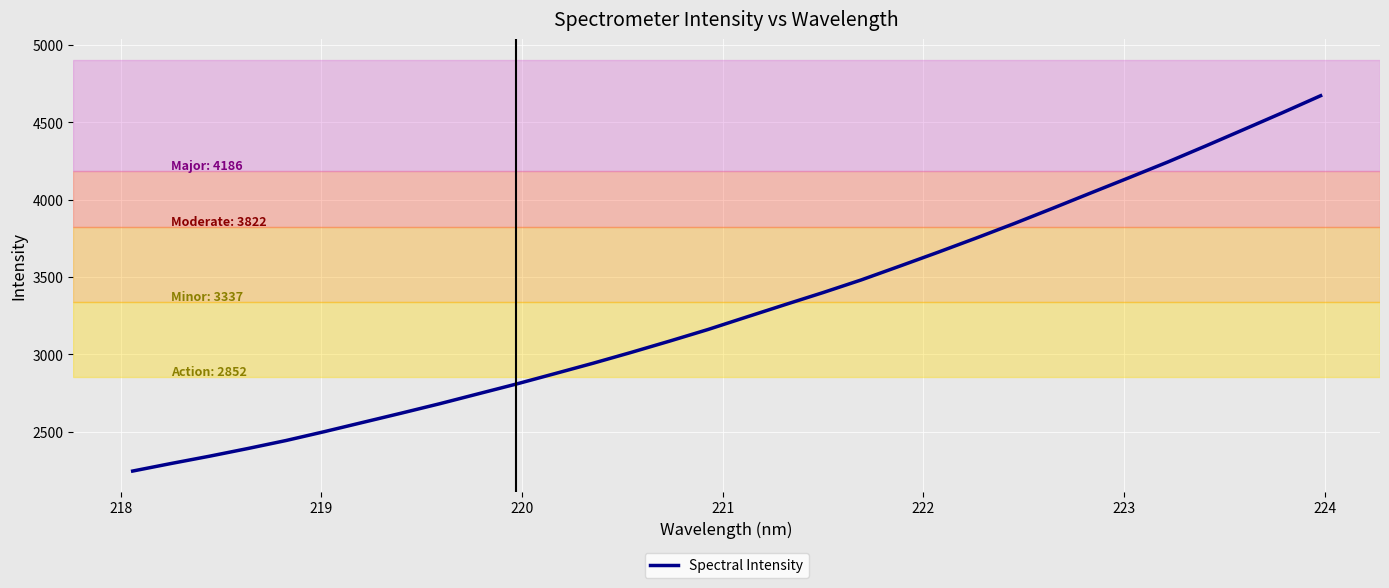

What is the greatest value displayed?

4670.8